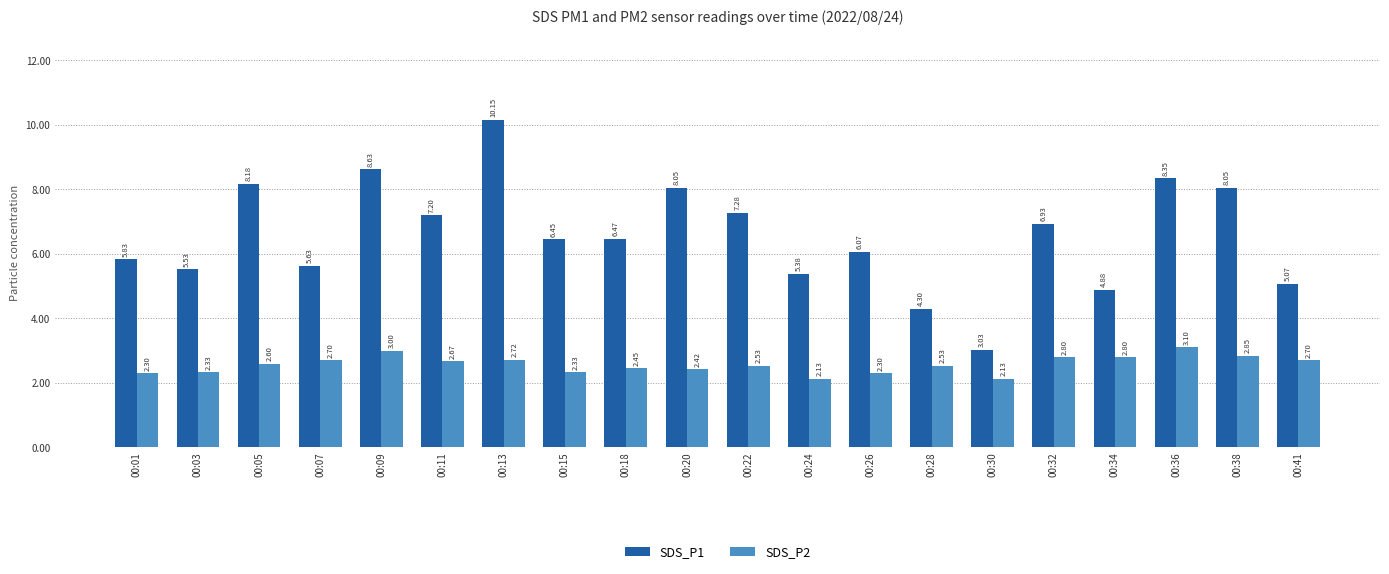

What is the difference between the SDS_P2 values at 00:32 and 00:20?

0.4